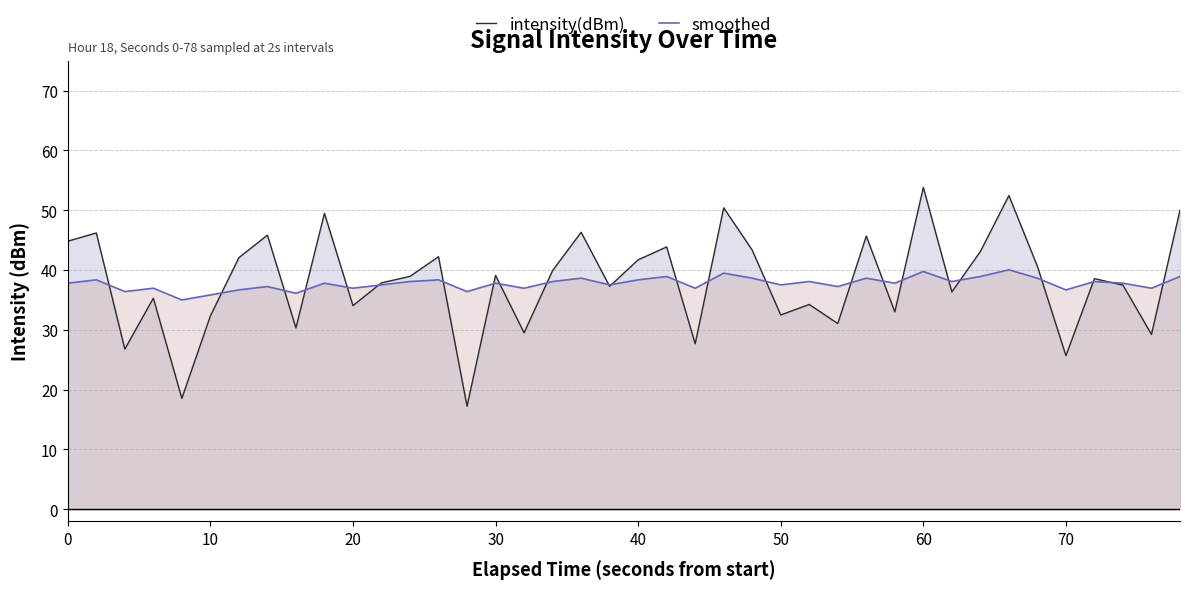

Rank the series by their maximum value, from lowest to highest.

smoothed, intensity(dBm)